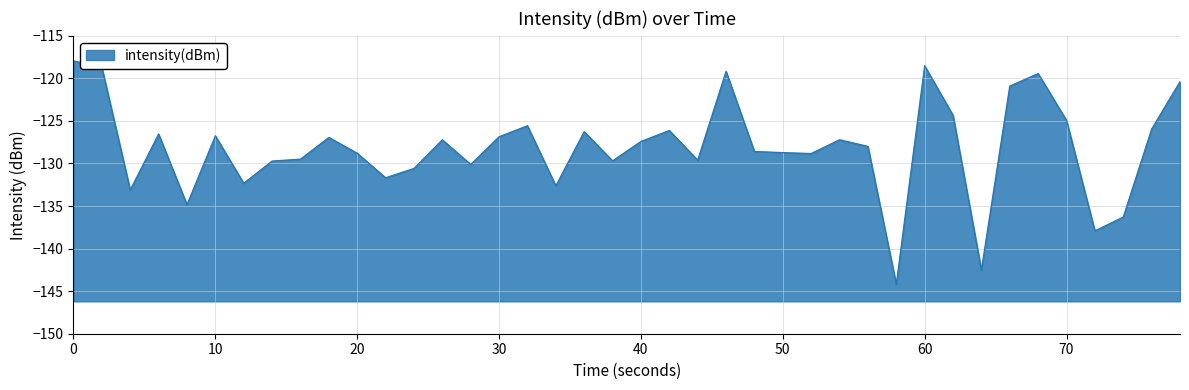

What is the difference between the maximum and minimum values?

26.2